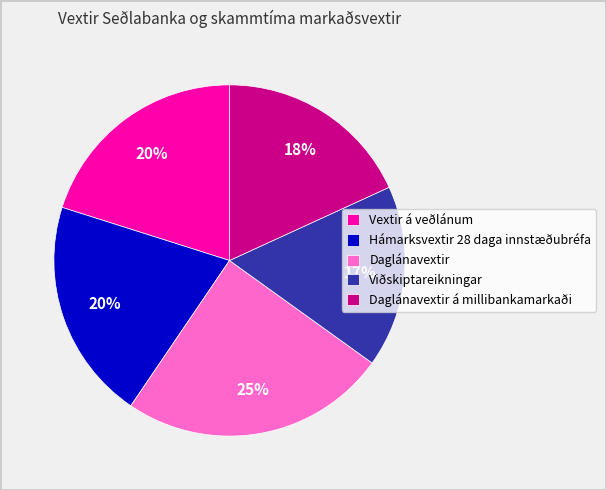

Which has a higher value, Hámarksvextir 28 daga innstæðubréfa or Viðskiptareikningar?

Hámarksvextir 28 daga innstæðubréfa